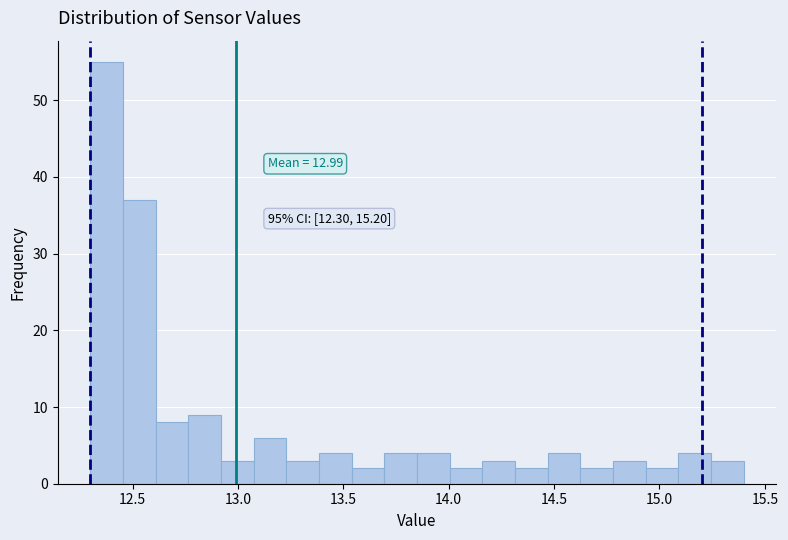

Around what value on the x-axis is the tallest bar? Give the approximate position of its centre, as read against the axis.

12.40